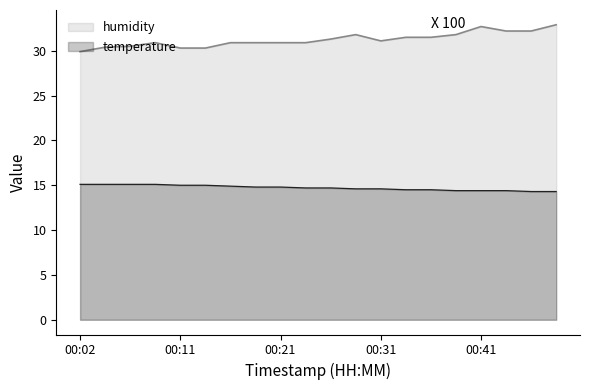

Reading left to right, list all the values displayed in this chart.

temperature: 15.1	15.1	15.1	15.1	15.0	15.0	14.9	14.8	14.8	14.7	14.7	14.6	14.6	14.5	14.5	14.4	14.4	14.4	14.3	14.3
humidity: 29.9	30.4	30.5	30.9	30.3	30.3	30.9	30.9	30.9	30.9	31.3	31.8	31.1	31.5	31.5	31.8	32.7	32.2	32.2	32.9